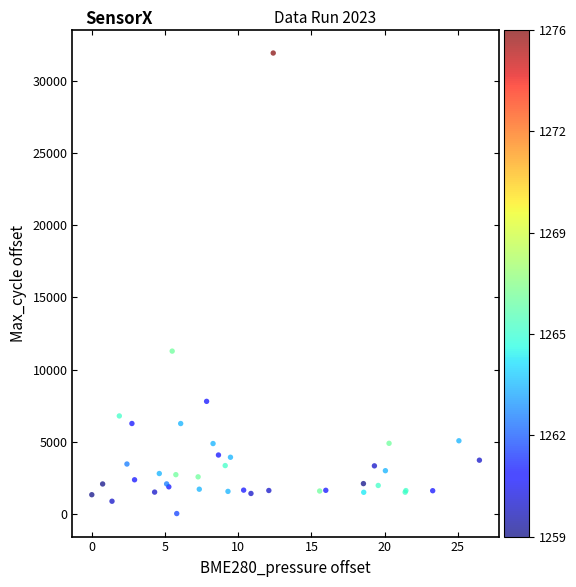

What Y value in the scatter plot is closest to 15986?

11278